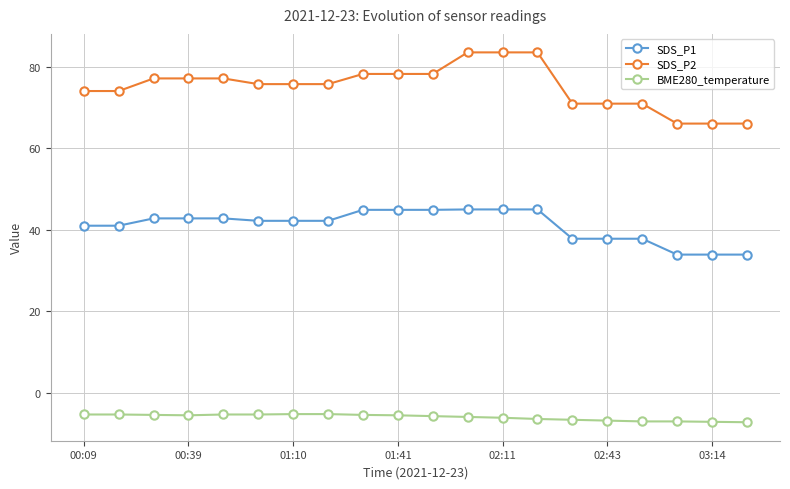

What is the maximum value for BME280_temperature?

-5.3